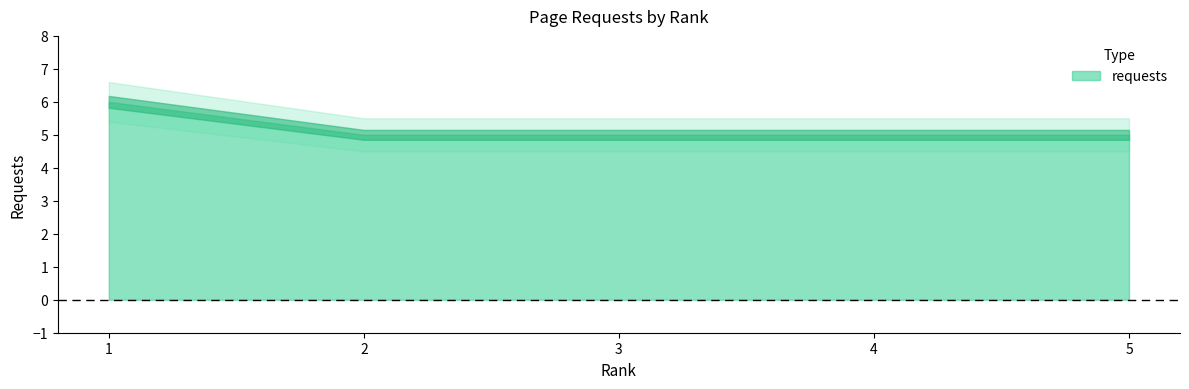

True or false: the data shows 5 at 5.

True